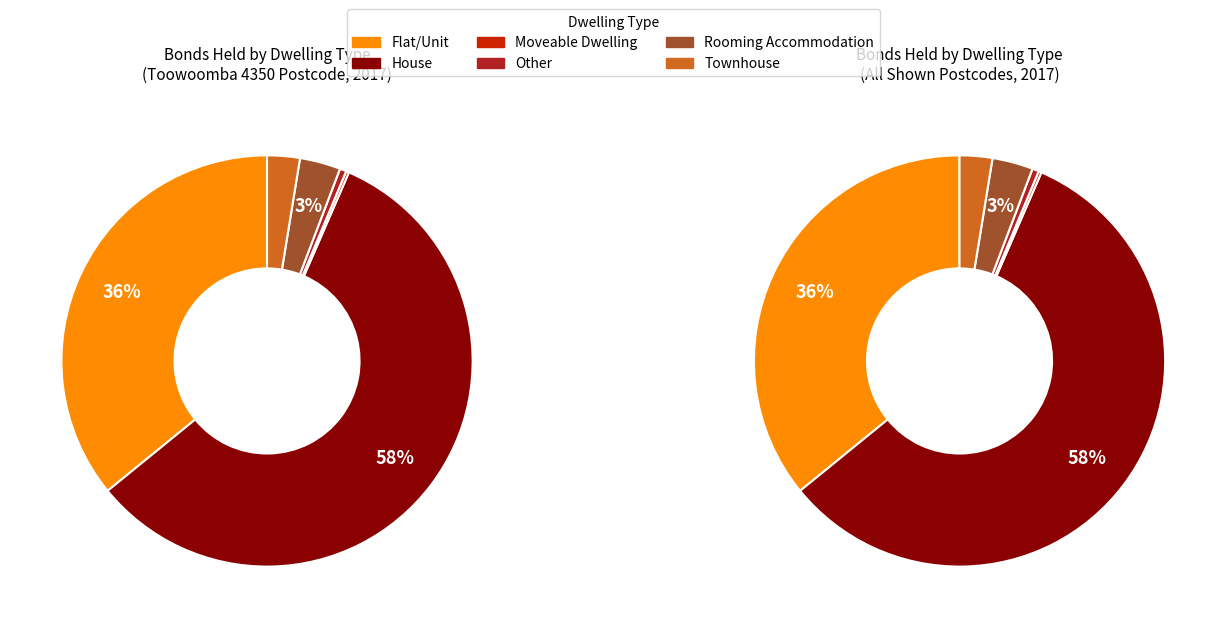

Which category has the biggest portion of the pie?

House